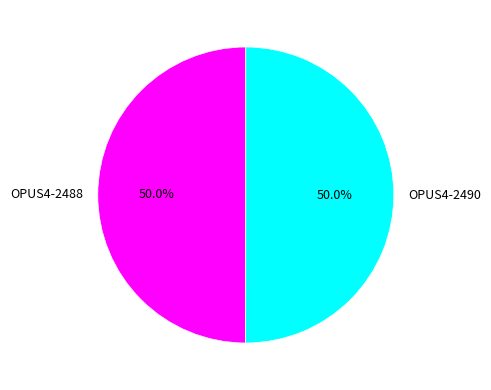

To the nearest percent, what percentage of the pie is OPUS4-2488?

50%